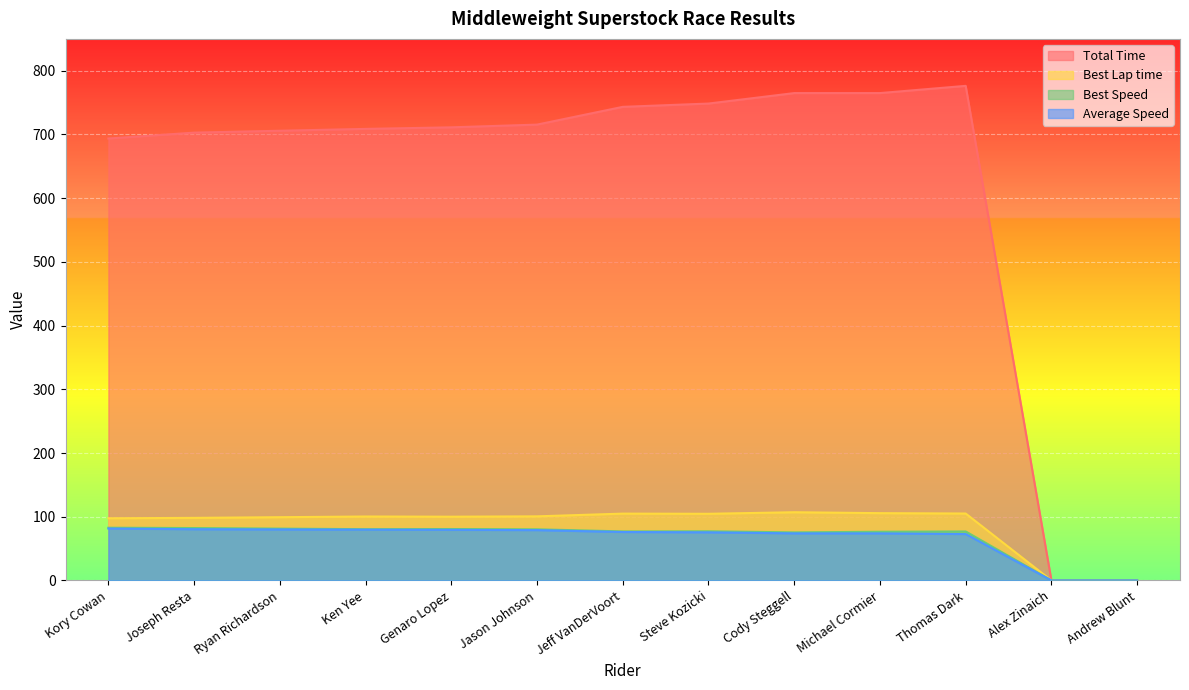

What is the highest value of the Best Speed series?

82.7